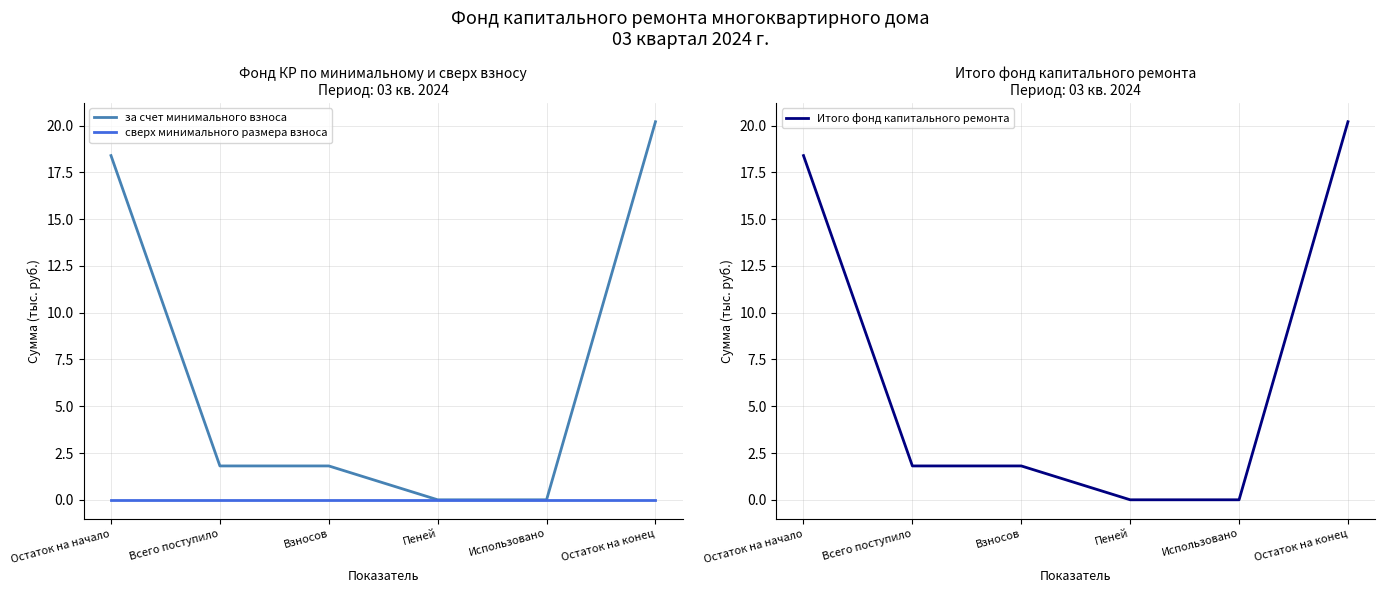

Is it true that за счет минимального взноса equals 0.0 at Пеней?

True